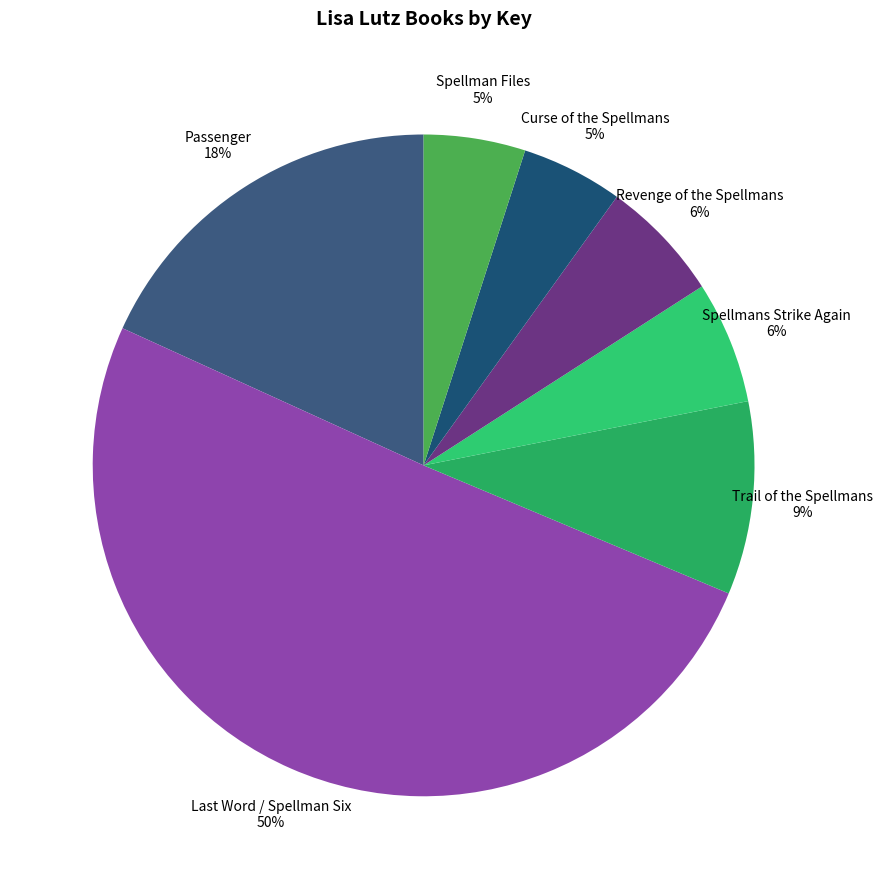

To the nearest percent, what is the average slice percentage?

14%